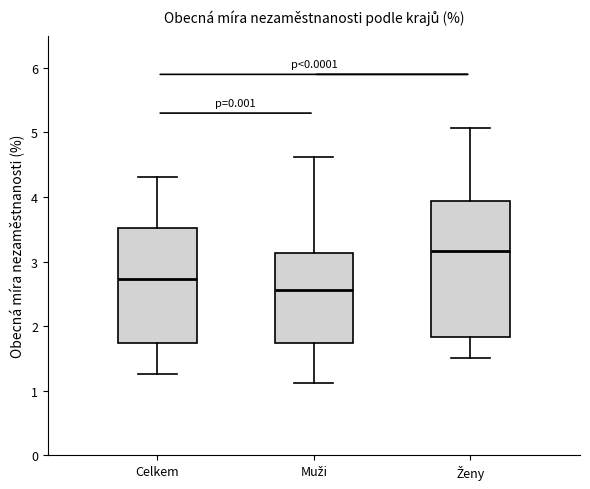

Reading left to right, transcribe this box plot: for each box, give where its median line is, the range the box spans, and where its two whiskers end, as read against the y-axis. The values are not printed on the chart, so give them approximately, as read against the axis.

Celkem: median 2.7, box 1.7 to 3.5, whiskers 1.3 to 4.3
Muži: median 2.6, box 1.7 to 3.1, whiskers 1.1 to 4.6
Ženy: median 3.2, box 1.8 to 3.9, whiskers 1.5 to 5.1